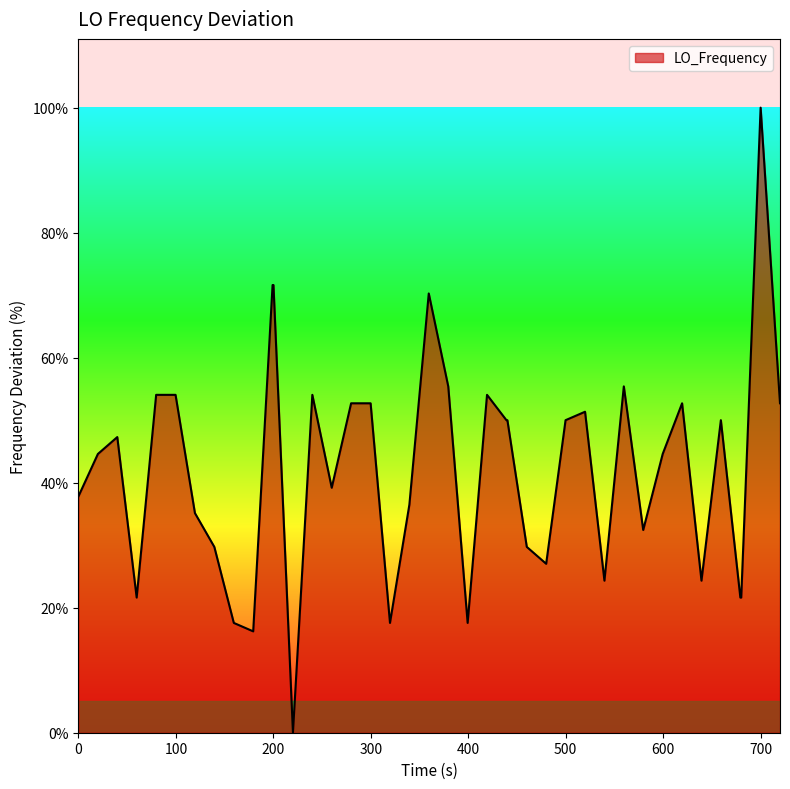

What is the difference between the maximum and minimum values?

100.0